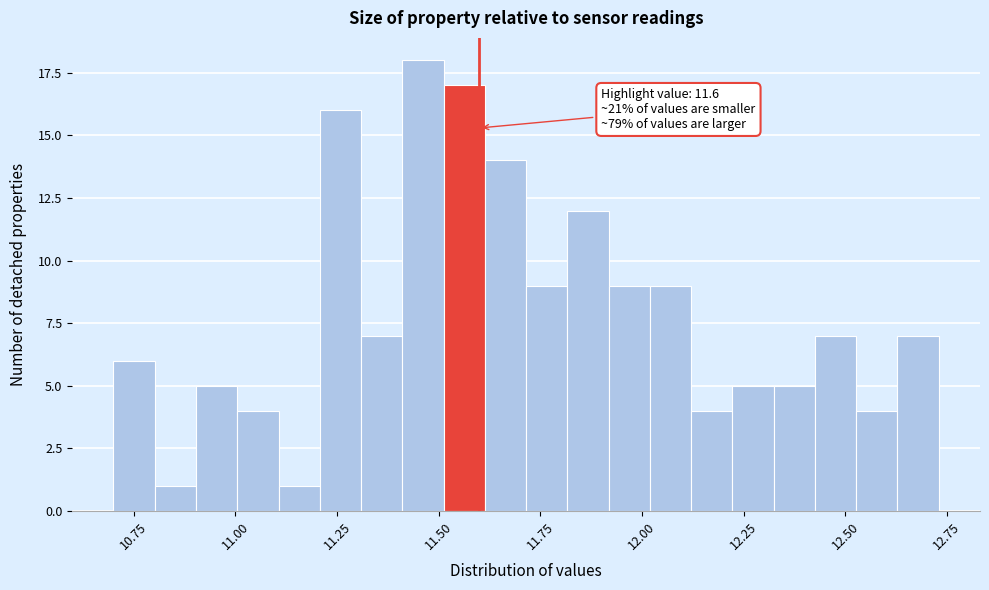

Around what value on the x-axis is the tallest bar? Give the approximate position of its centre, as read against the axis.

11.45